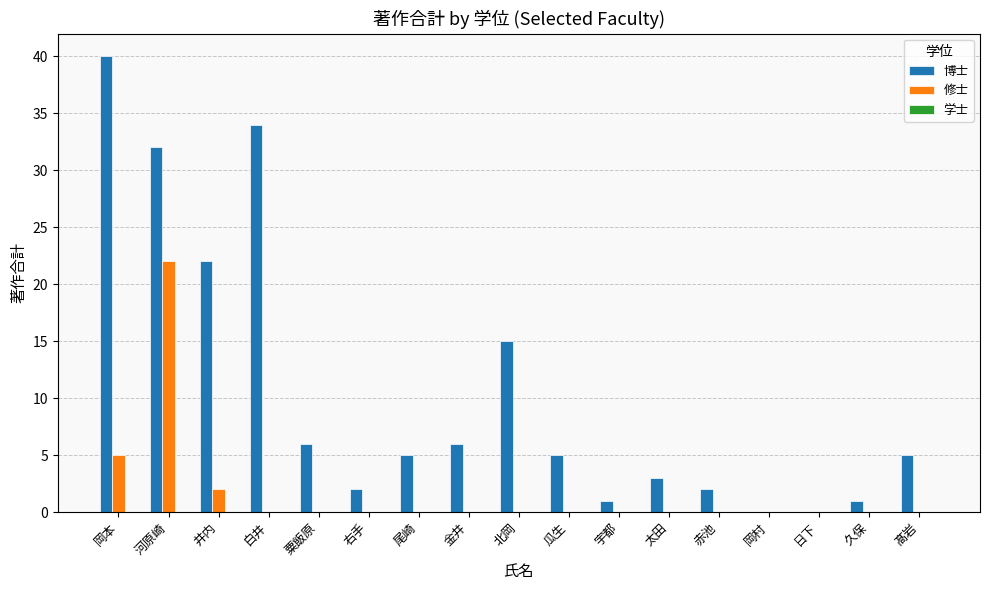

What is the average value of the 博士 series?

11